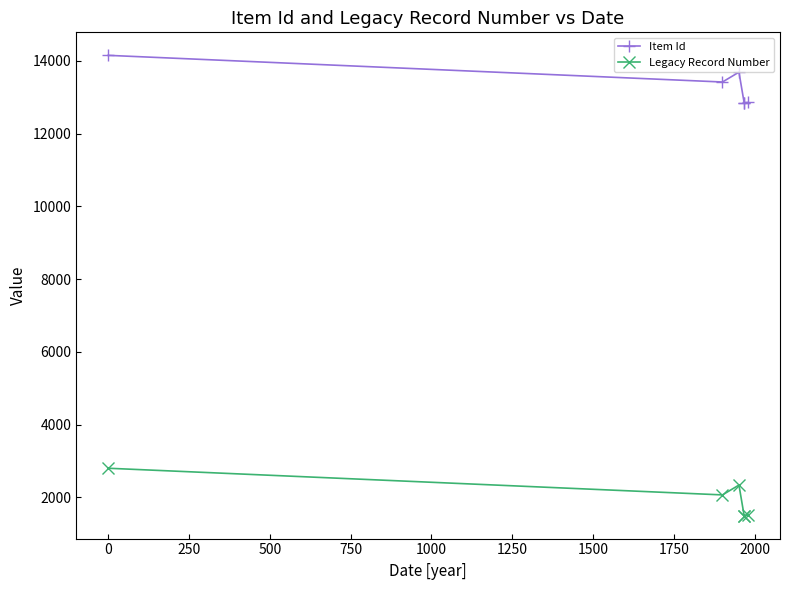

Is this an area chart (filled region under the line)?

No